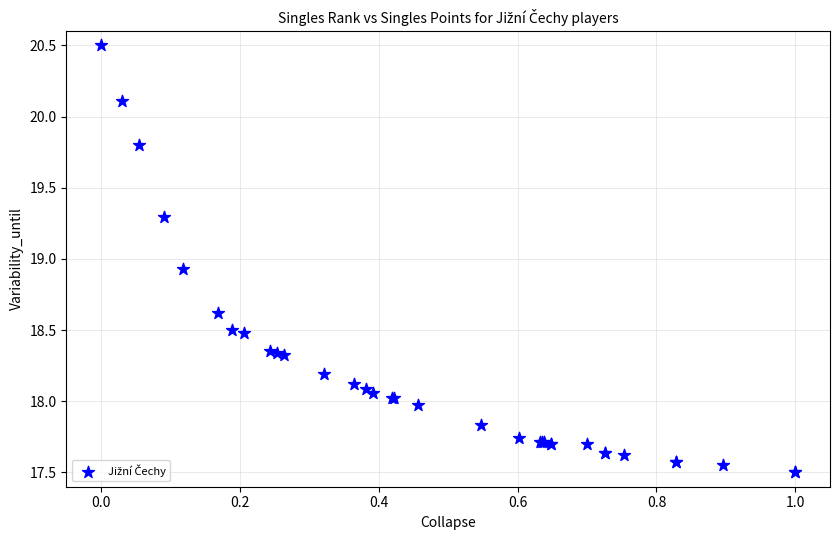

What Y value in the scatter plot is closest to 19?

18.9